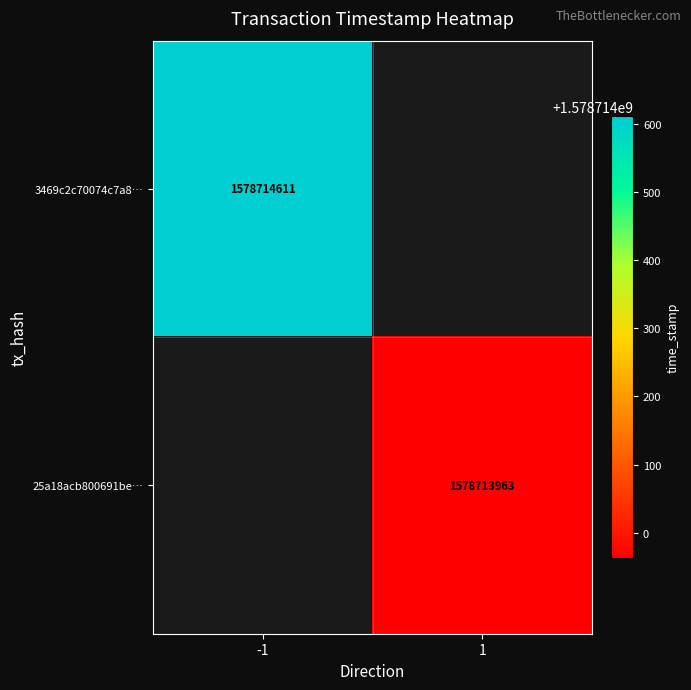

What is the sum of the 25a18acb800691be9c40d7d42018ea5d84e66c3 values at direction and time_stamp?

1578713964